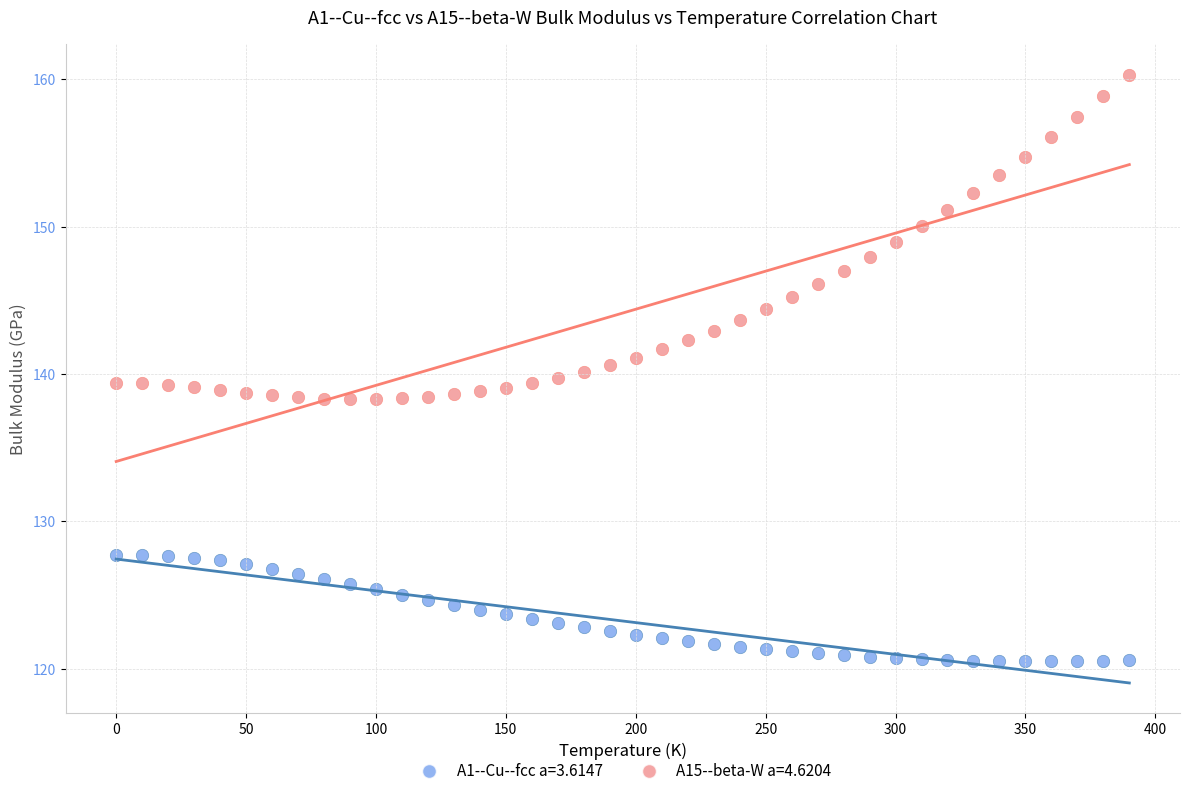

Which series reaches the maximum Y coordinate?

A15--beta-W a=4.6204